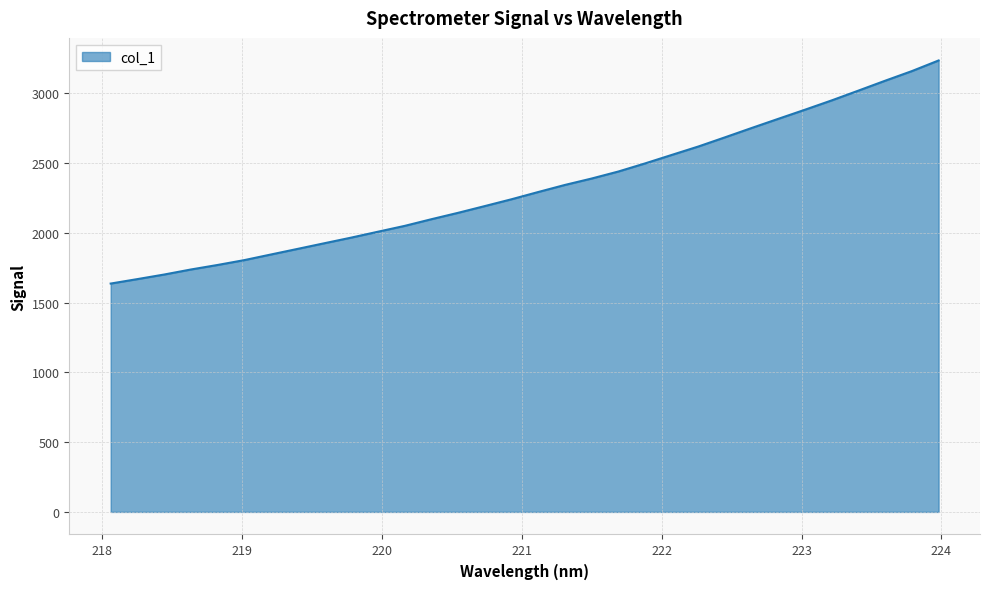

What is the smallest value displayed?

1636.1